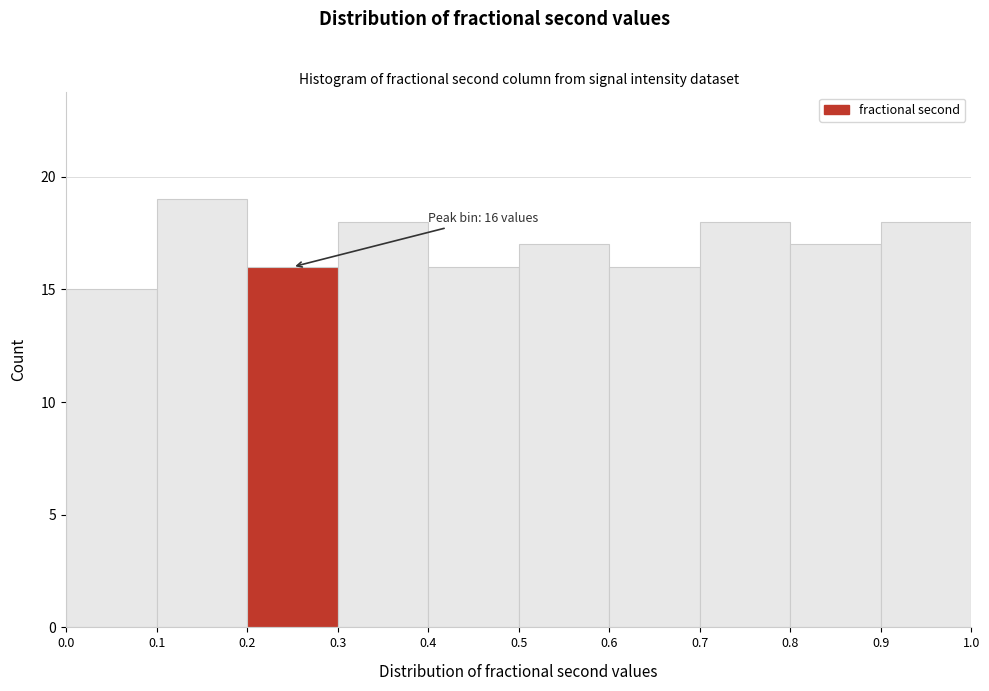

Which range on the x-axis has the tallest bar?

0.1 to 0.2